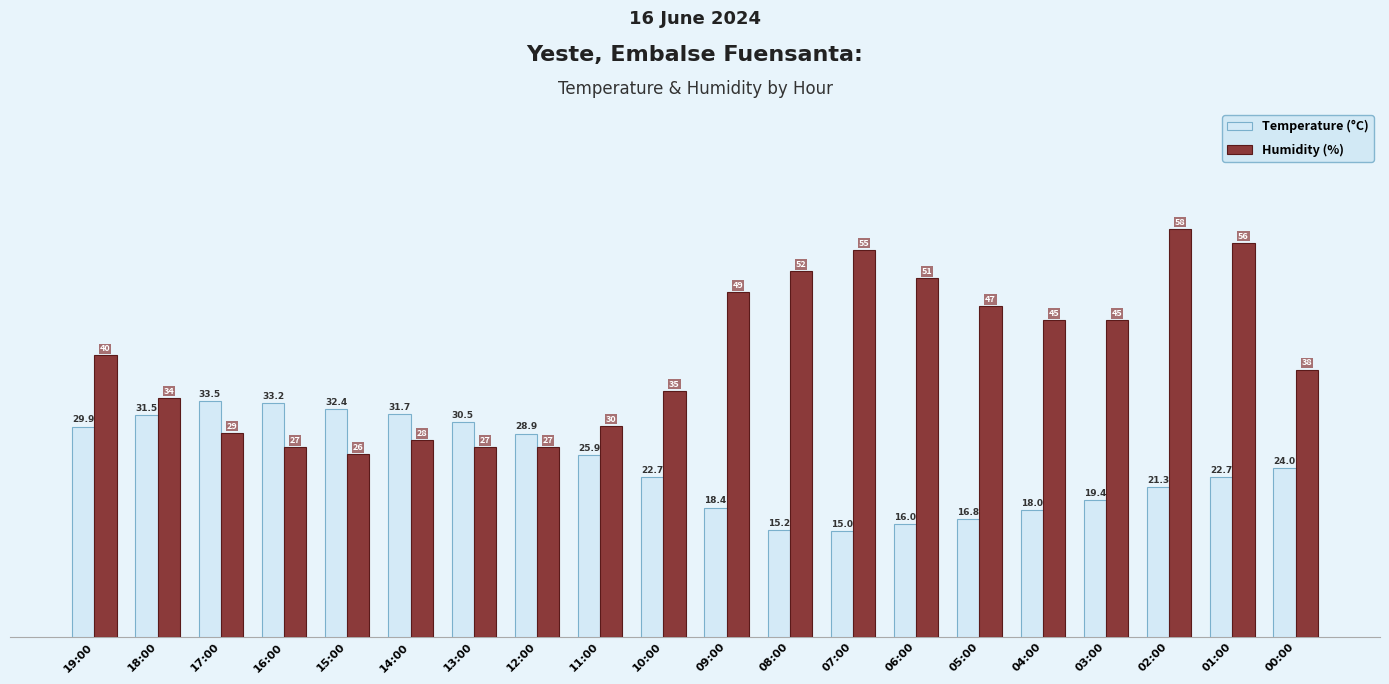

What is the spread (max minus min) of values at 17:00?

4.5